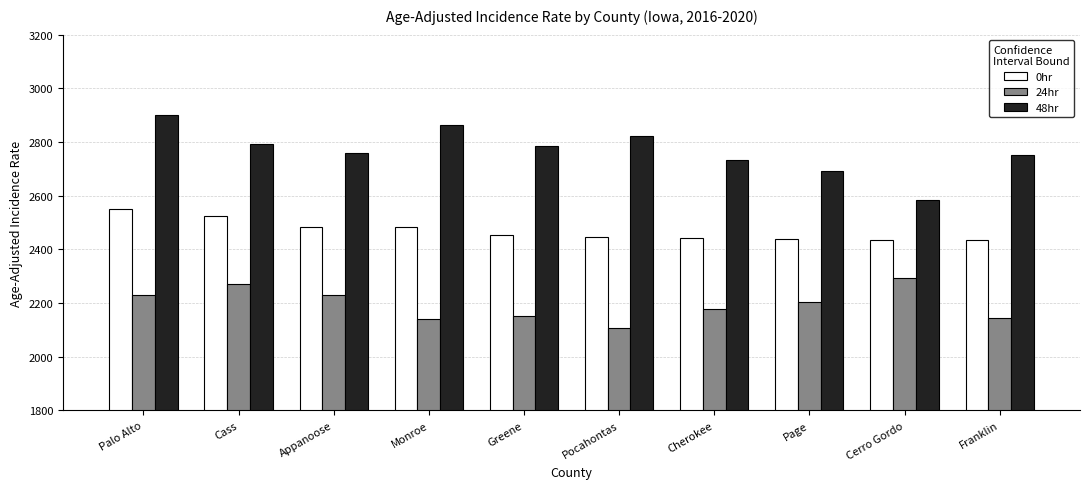

What is the lowest value of the 24hr series?

2108.3